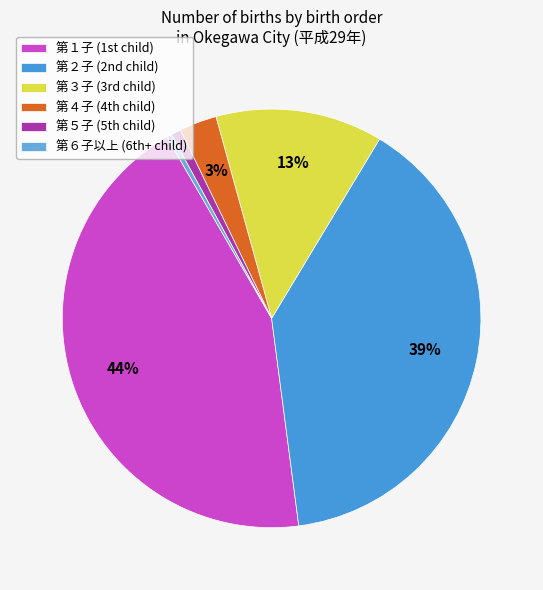

Which category has the biggest portion of the pie?

第１子